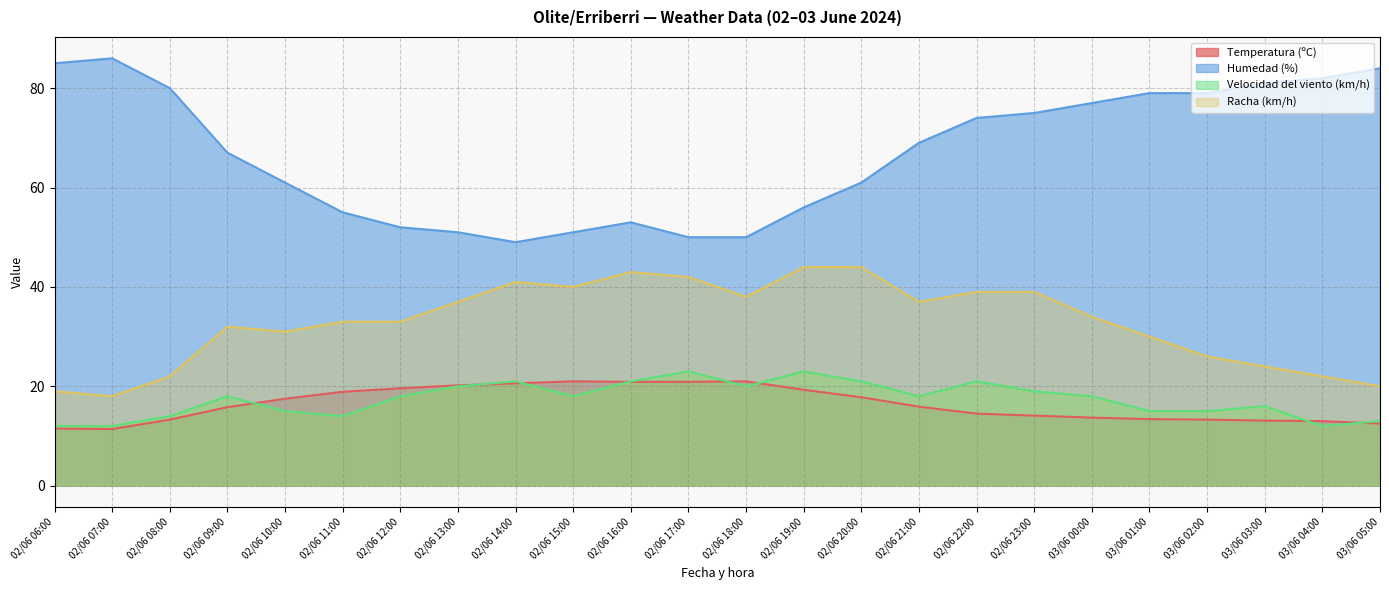

The Velocidad del viento (km/h) series shows 17.1 at 02/06 06:00. True or false?

False